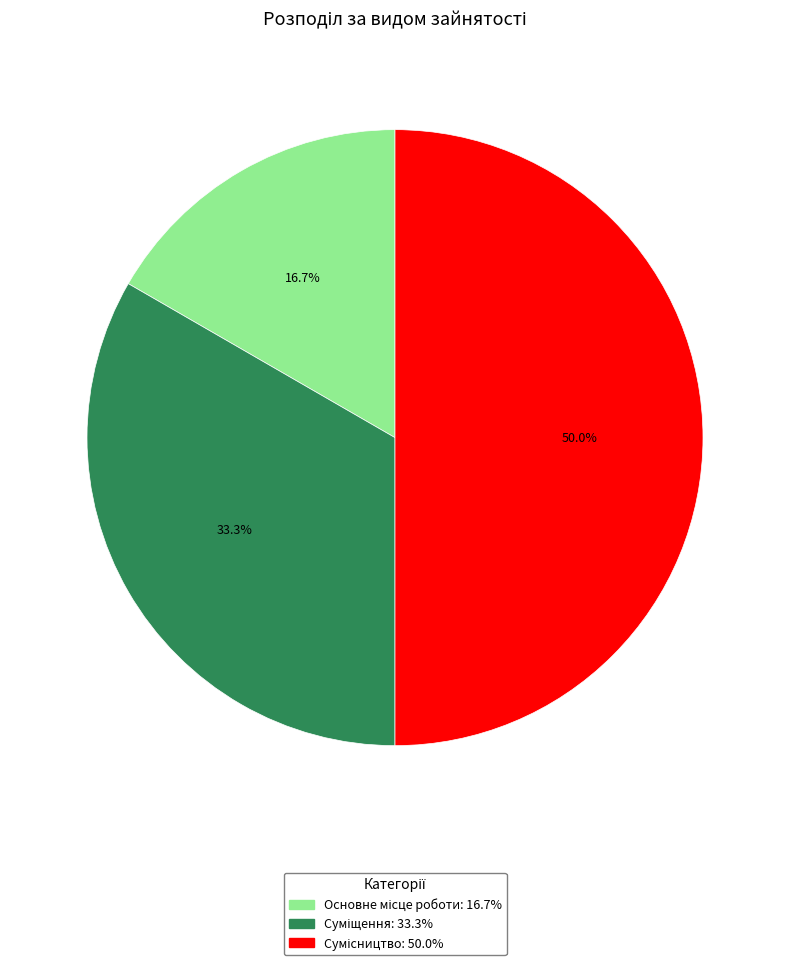

True or false: Сумісництво accounts for 65% of the total.

False